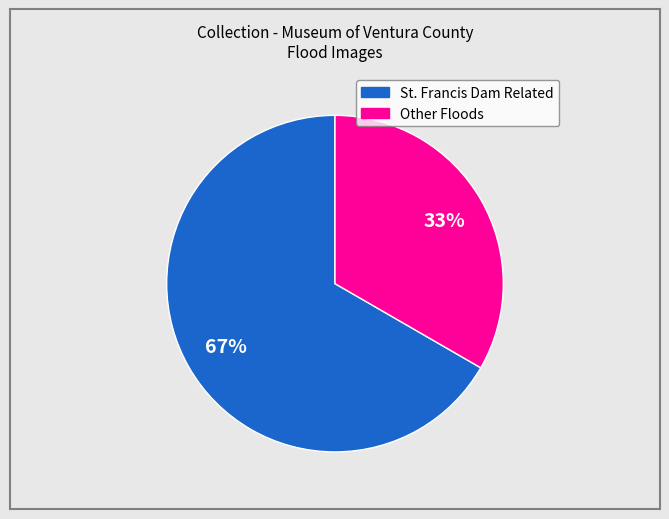

Does any single category account for the majority?

Yes